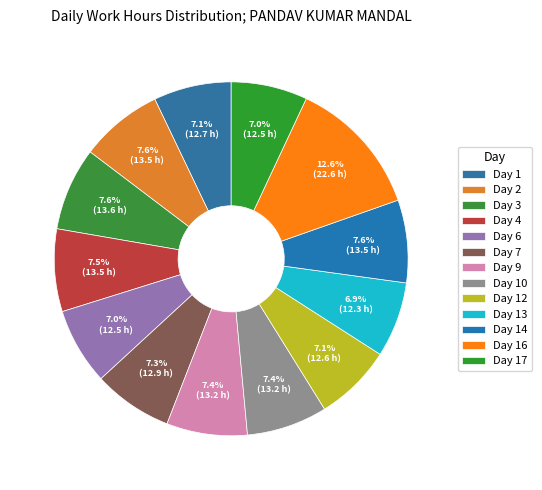

Does Day 3 account for over 50% of the chart?

No